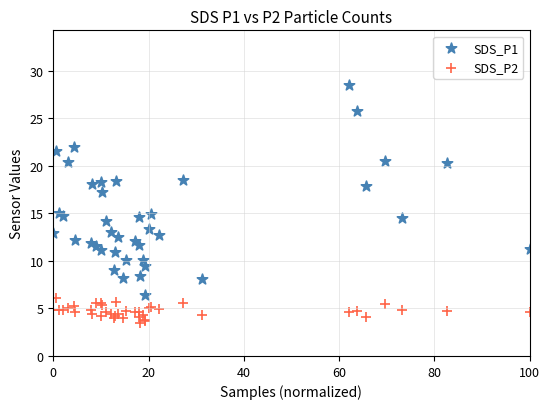

Which series contains the highest Y value?

SDS_P1